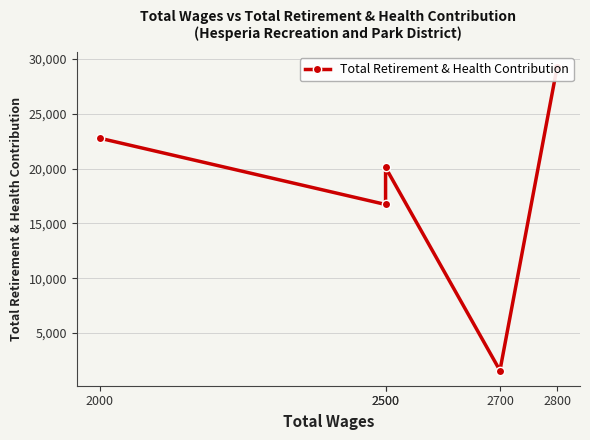

Reading left to right, what are all the values shown in this chart?

2000=22777	2500=16726	2500=20104	2700=1570	2800=29273